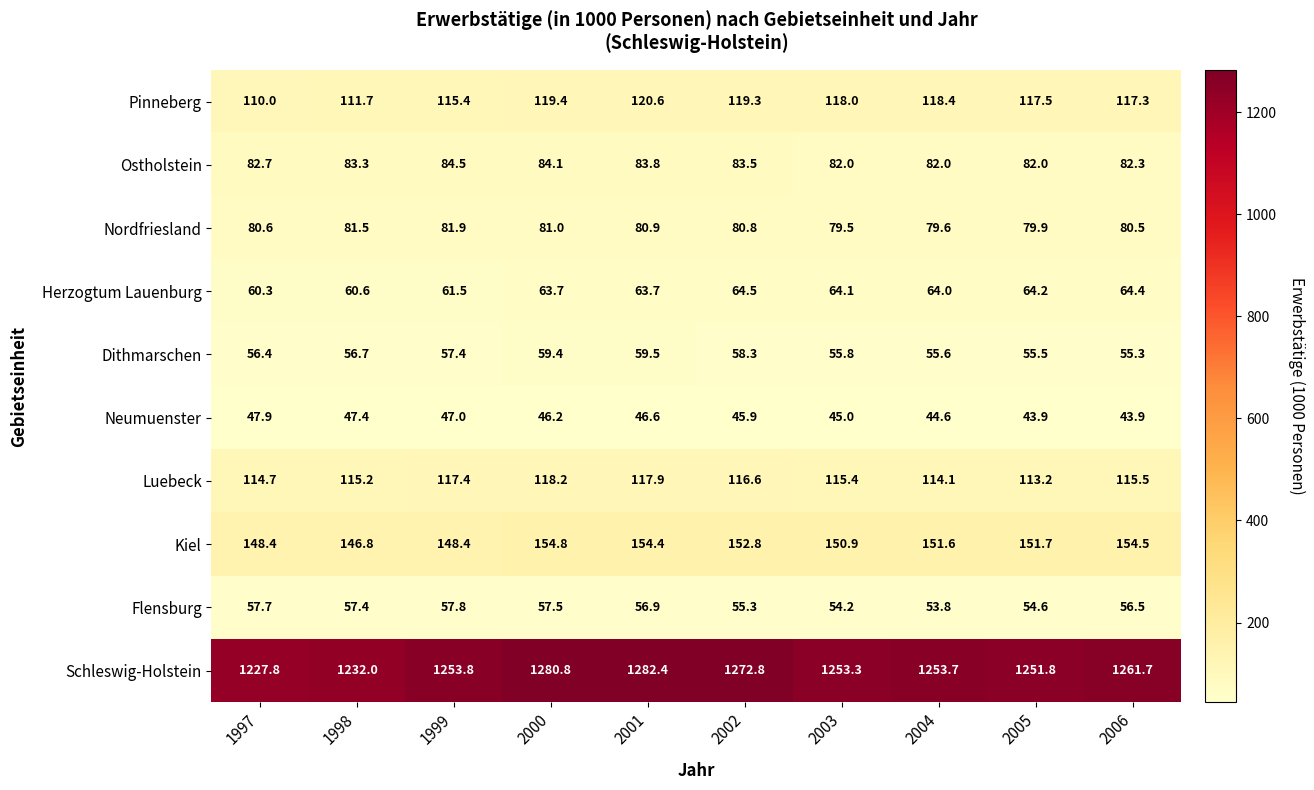

How many data points in Flensburg are above 56?

6